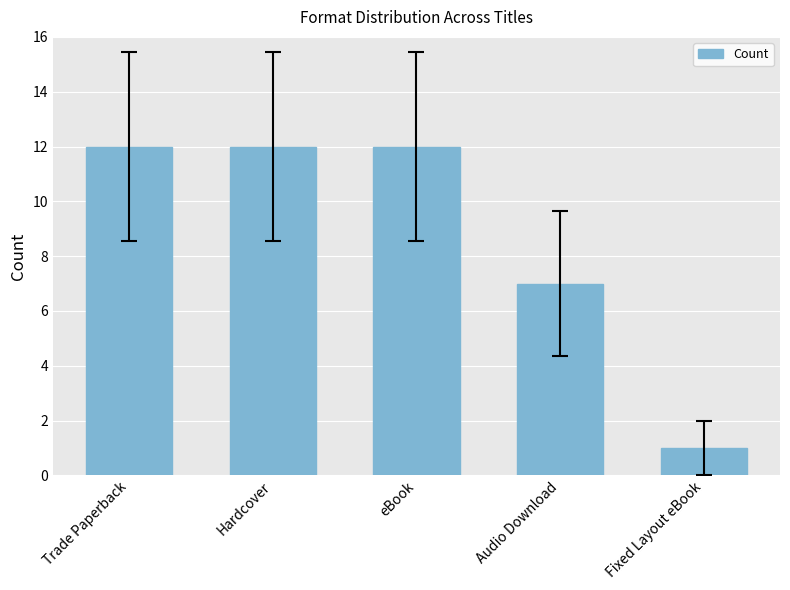

What is the value of the 4th bar from the left?

7